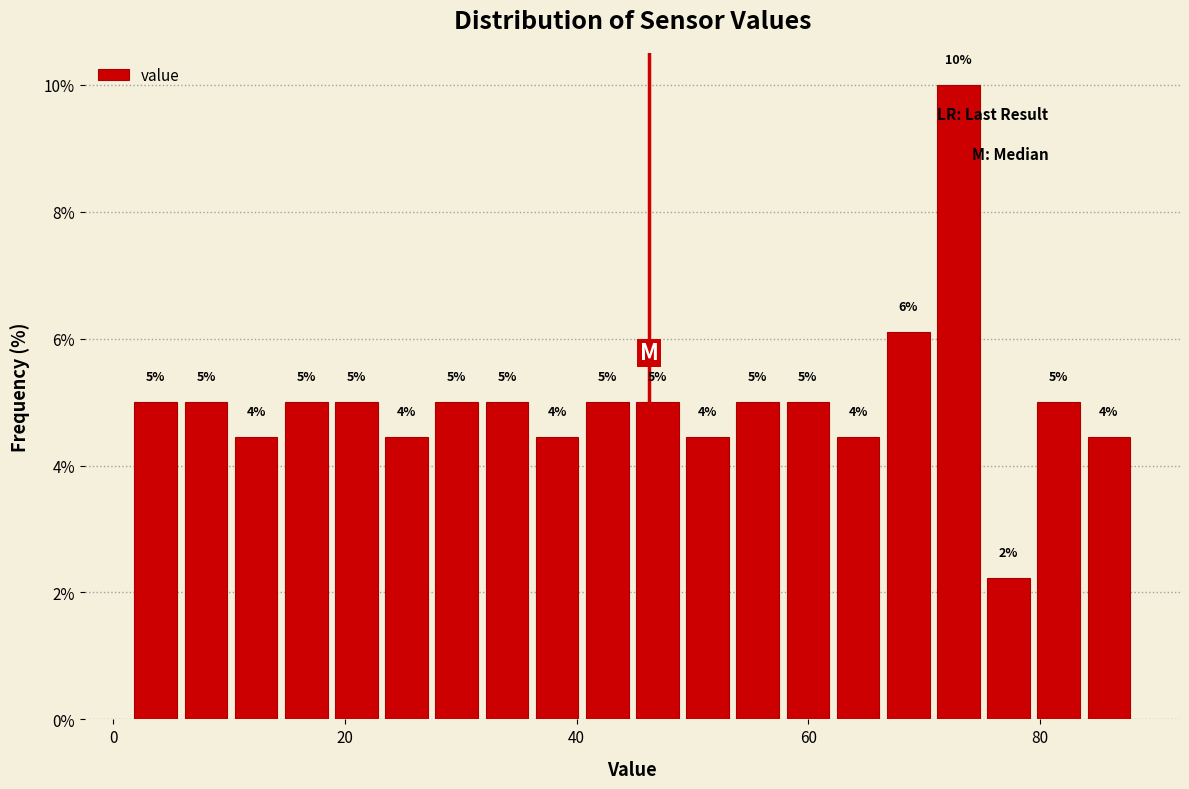

Around what value on the x-axis is the tallest bar? Give the approximate position of its centre, as read against the axis.

72